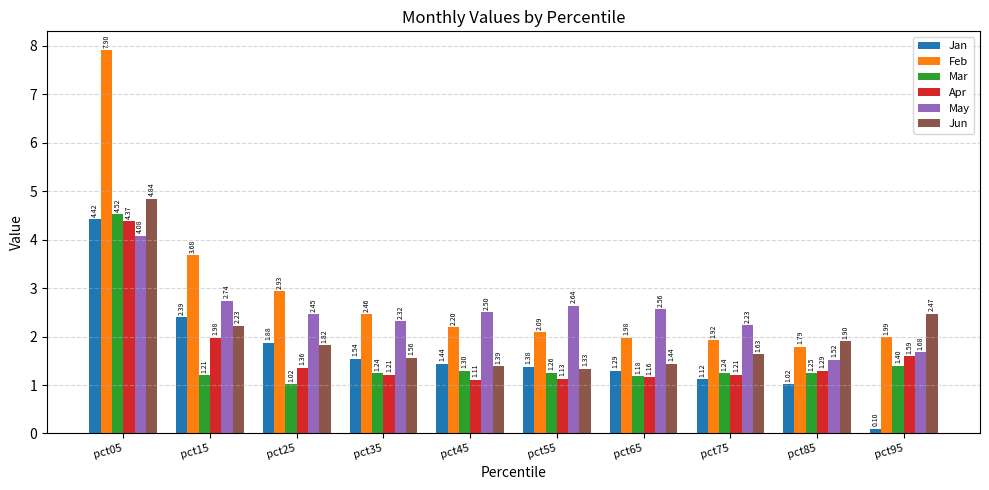

At which category is the sum across all series the highest?

pct05